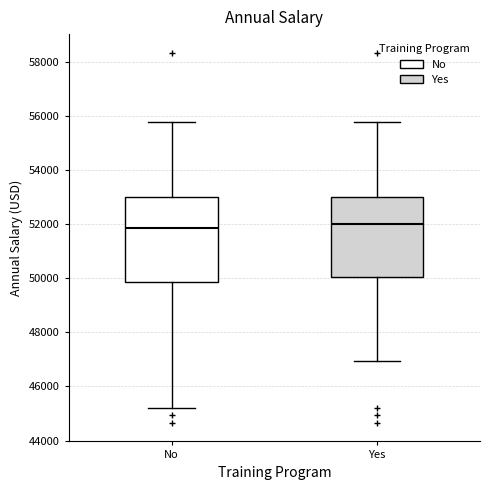

Comparing the boxes themselves (not the whiskers), which one is the tallest?

No